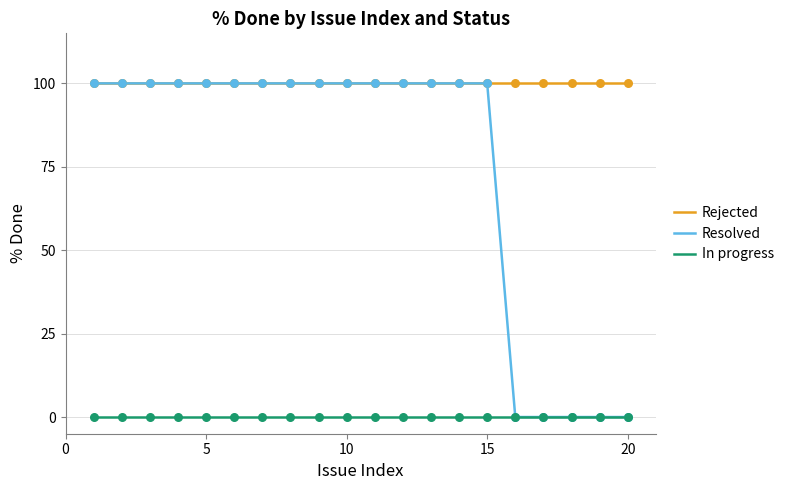

Which series has the largest total across all categories?

Rejected